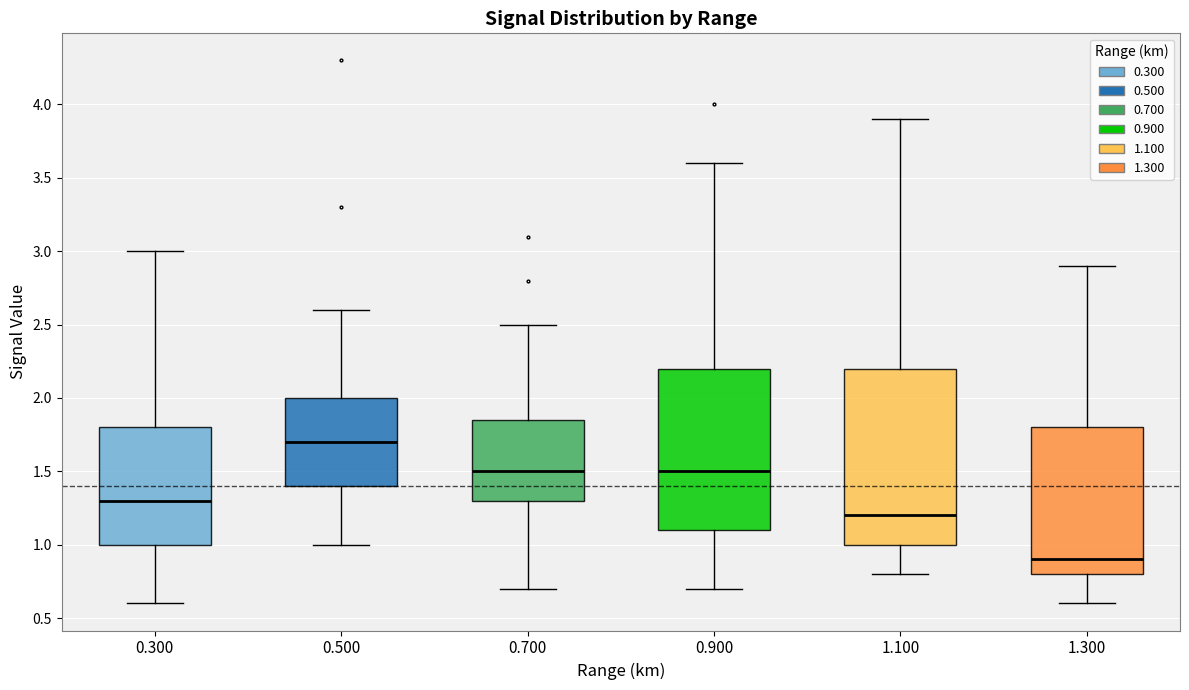

Which box's median line is the highest?

0.500